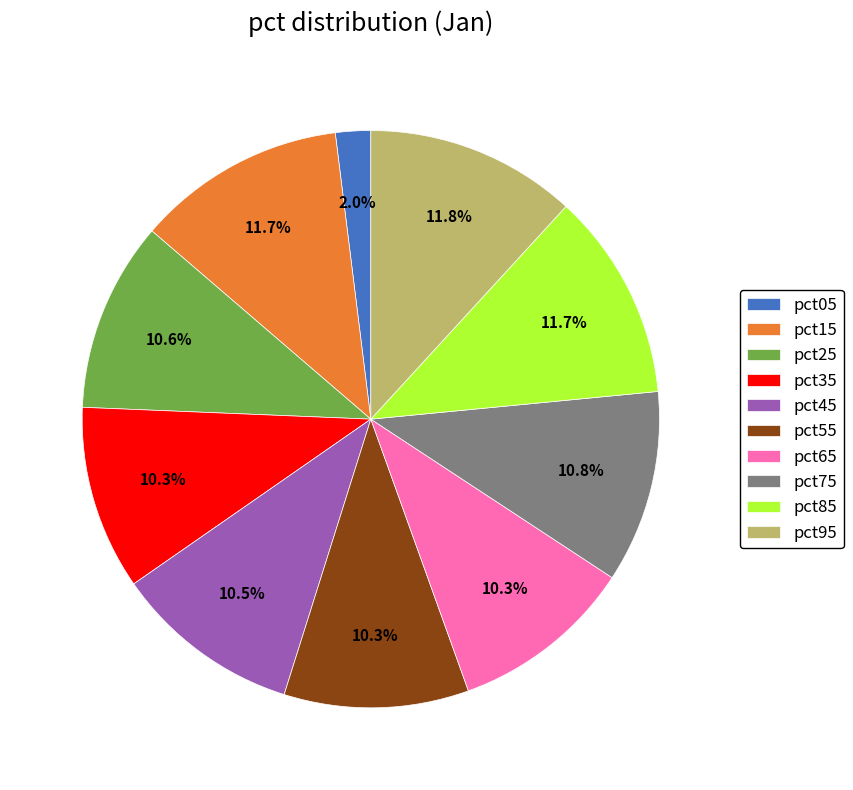

What portion of the pie excludes pct25?

89.4%